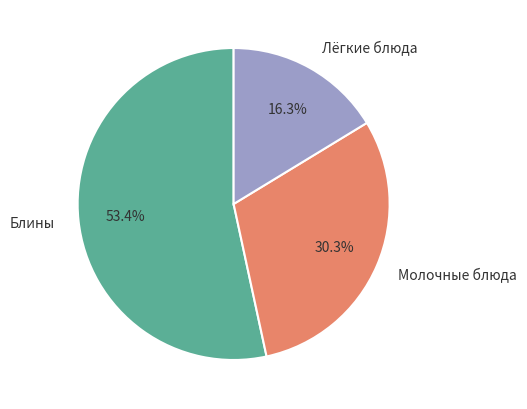

Rank the categories by value from lowest to highest.

Лёгкие блюда, Молочные блюда, Блины